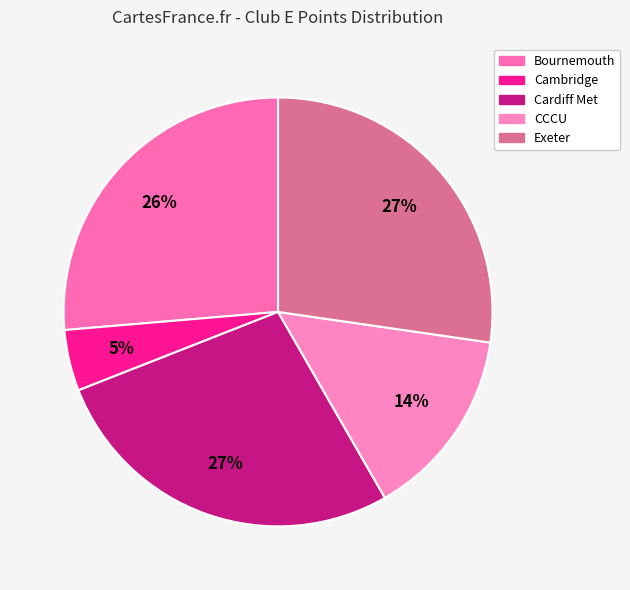

Rank the categories by value from highest to lowest.

Cardiff Met, Exeter University Trampoline Club, Bournemouth University Trampoline Club, CCCU Trampolining Team, Cambridge University Trampoline Club